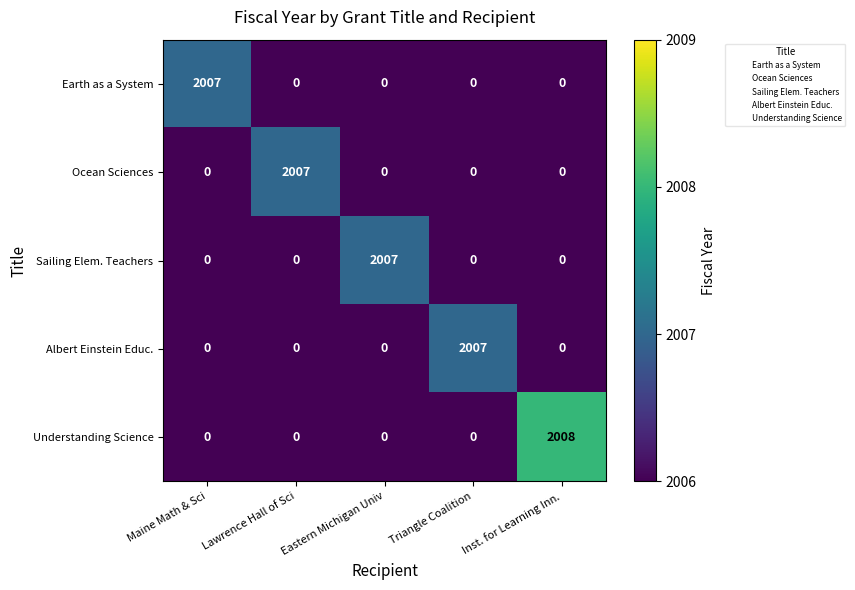

Is it true that Albert Einstein Educ. equals 1032 at Lawrence Hall of Sci?

False